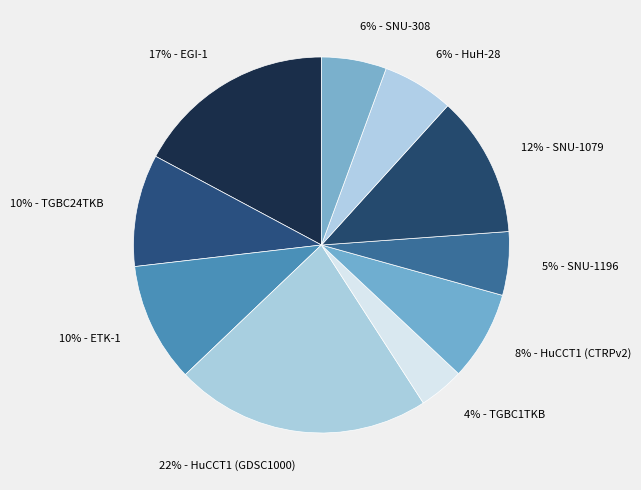

Count the number of slices in the pie.

10